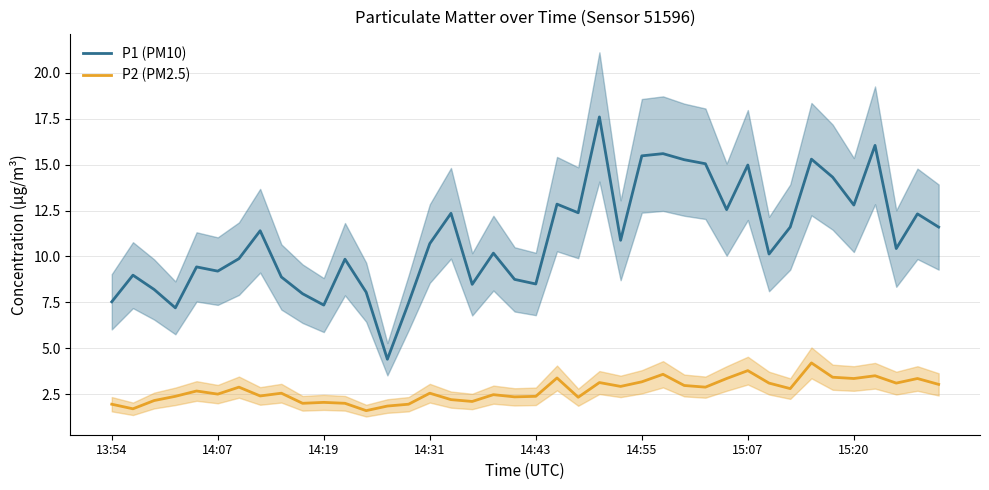

True or false: P1 (PM10) has a value of 15.5 at 14:55.

True